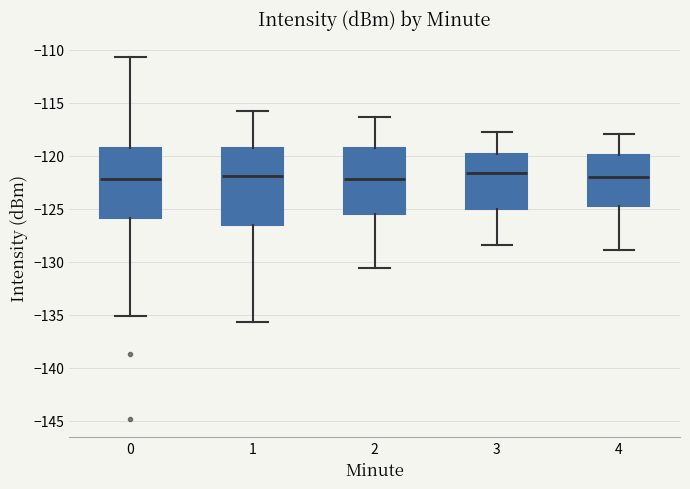

Comparing the boxes themselves (not the whiskers), which one is the tallest?

1